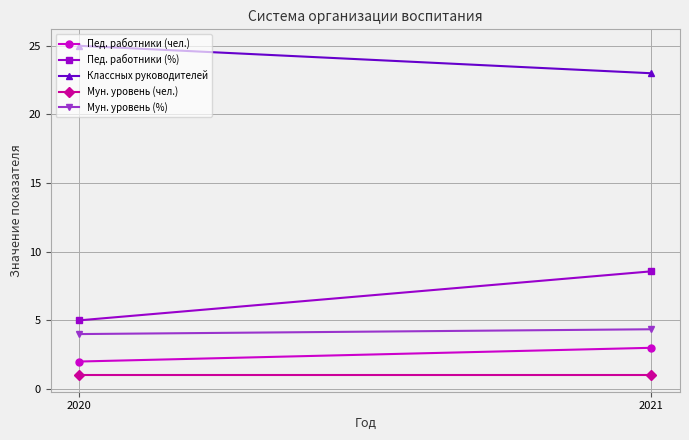

At 2021, list the series in order from largest to smallest.

Классных руководителей, Пед. работники (%), Мун. уровень (%), Пед. работники (чел.), Мун. уровень (чел.)